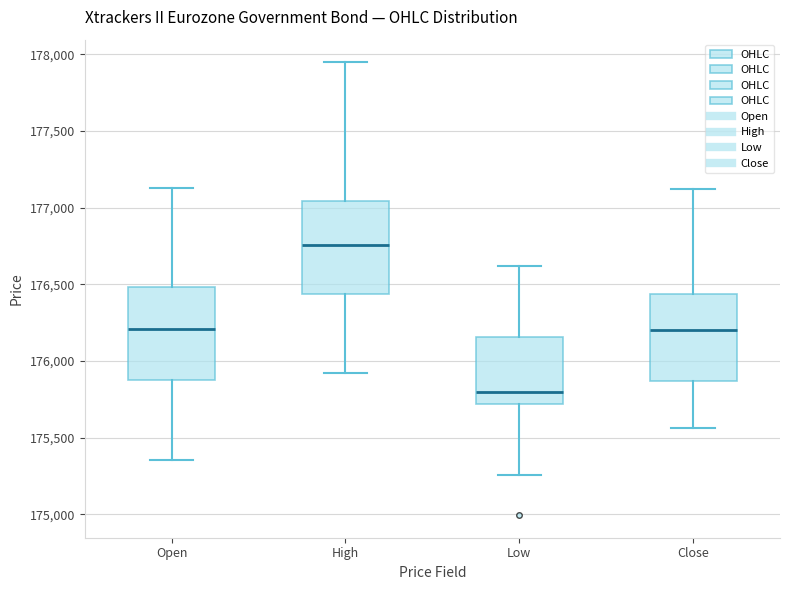

Which box's median line is the highest?

High